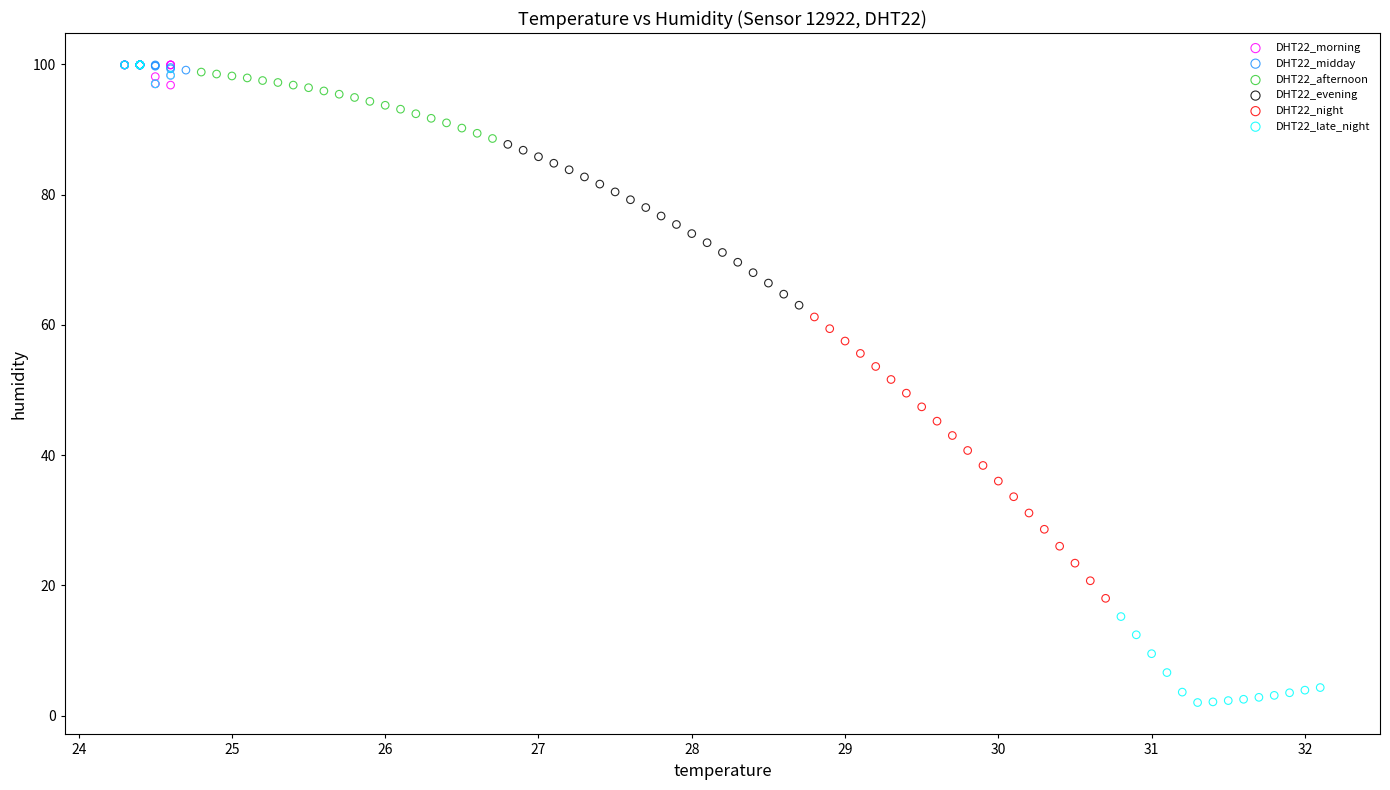

Which series contains the lowest Y value?

DHT22_late_night